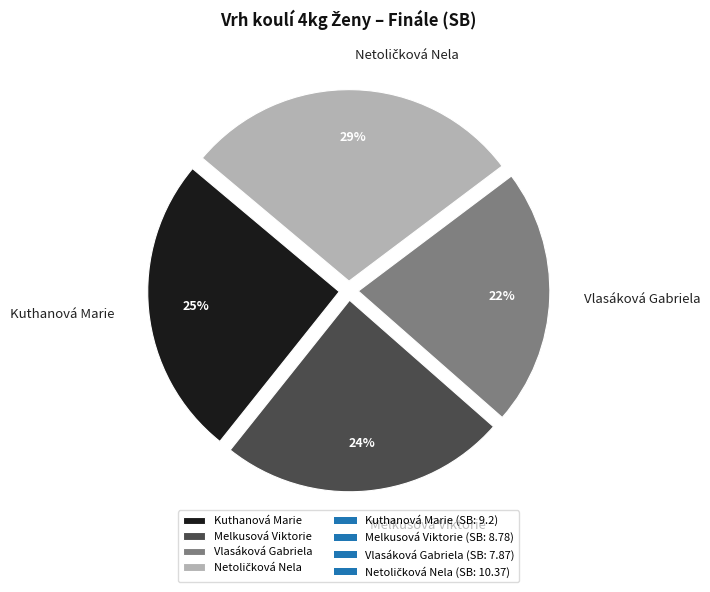

Which category has the smallest portion of the pie?

Vlasáková Gabriela